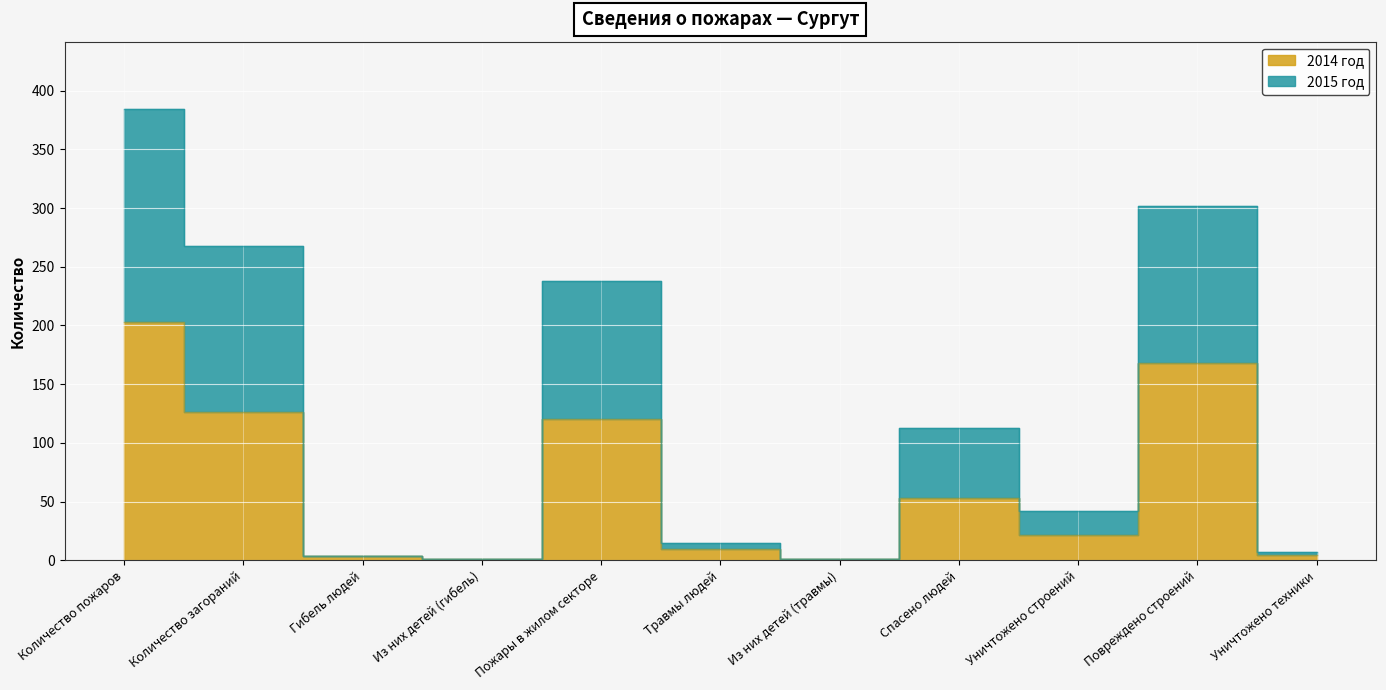

Rank the series by their maximum value, from lowest to highest.

2014 год, 2015 год